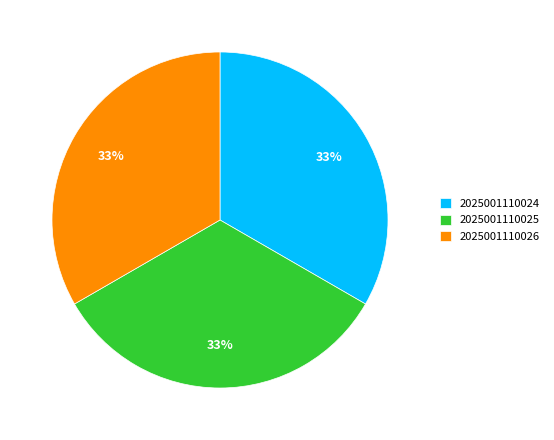

Is it true that 2025001110026 is 33% of the pie?

True